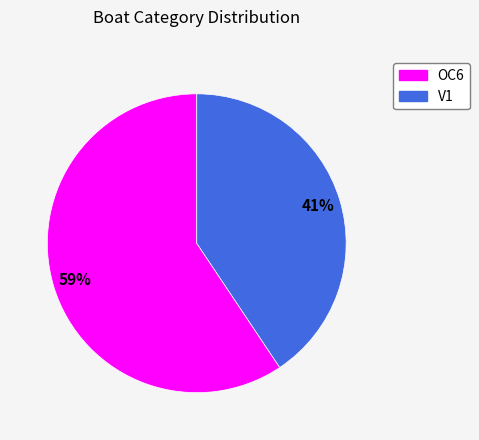

Which has a higher value, OC6 or V1?

OC6